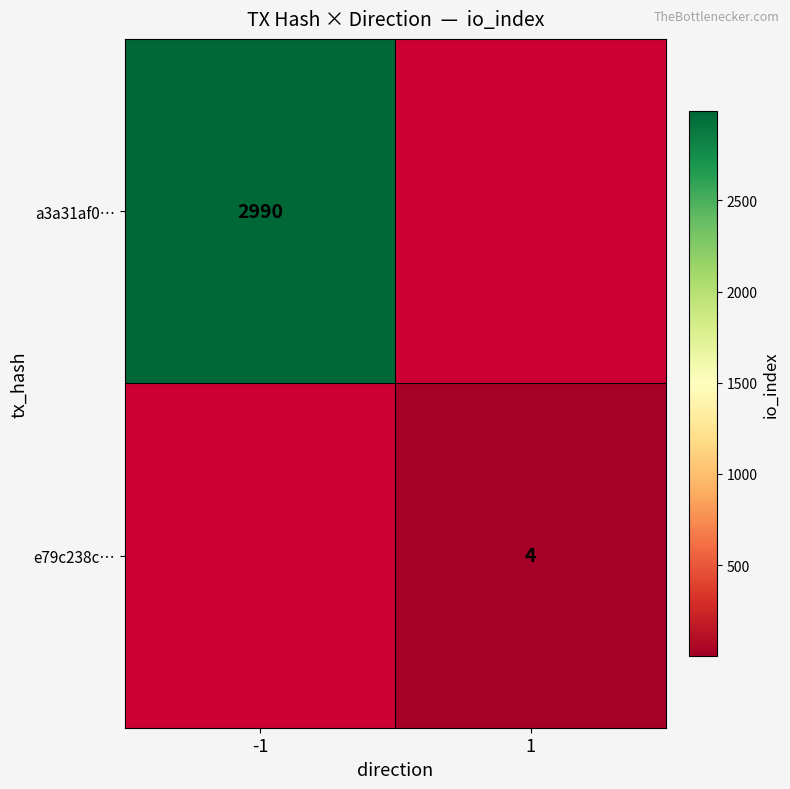

Is it true that e79c238c… equals 2.6 at 1?

False